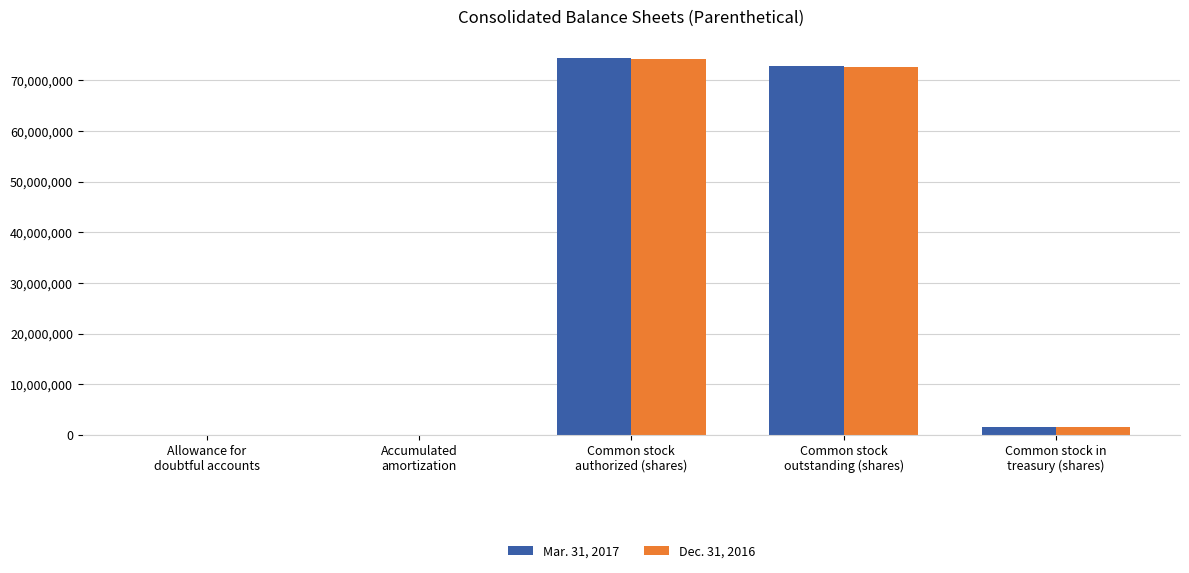

What is the greatest value displayed?

74423000